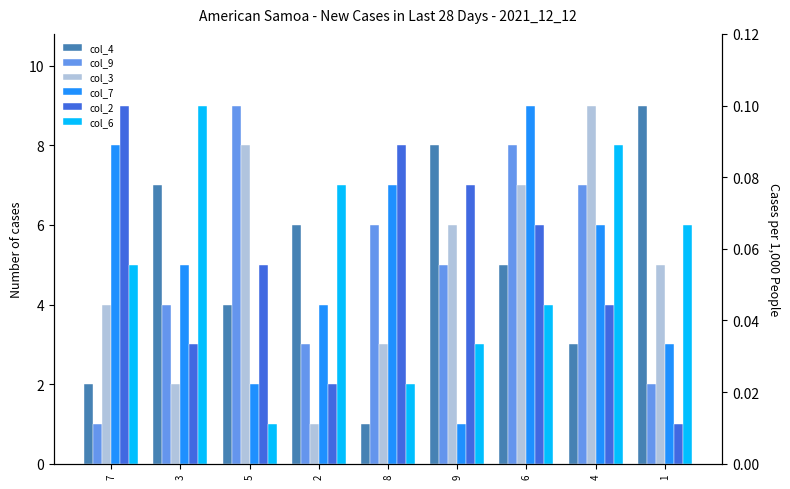

At how many categories does at least one series exceed 7?

8